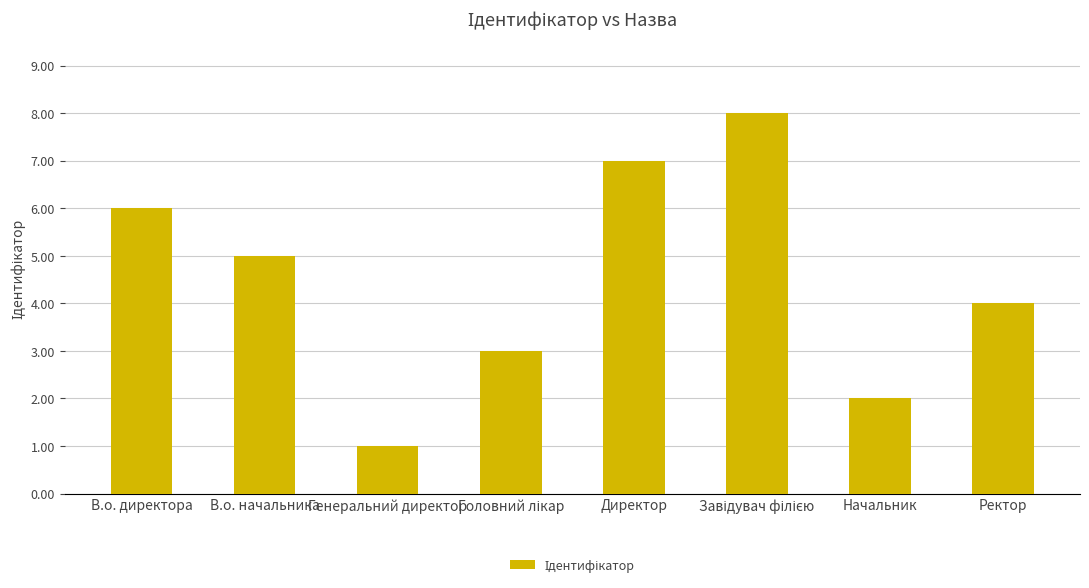

Is it true that the value at Директор is 7?

True